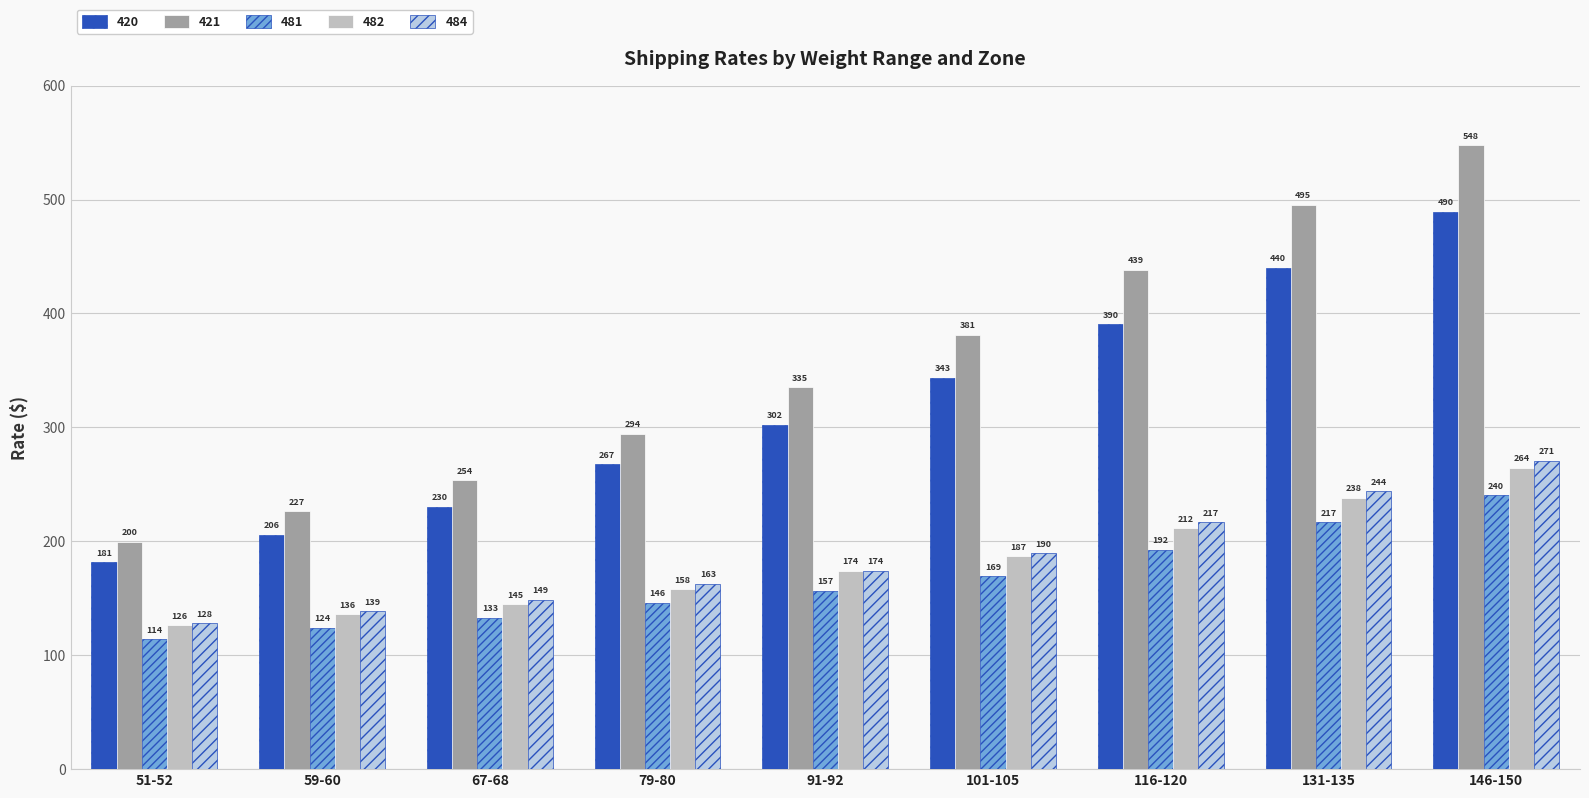

What is the label of the 6th bar from the left?

101-105